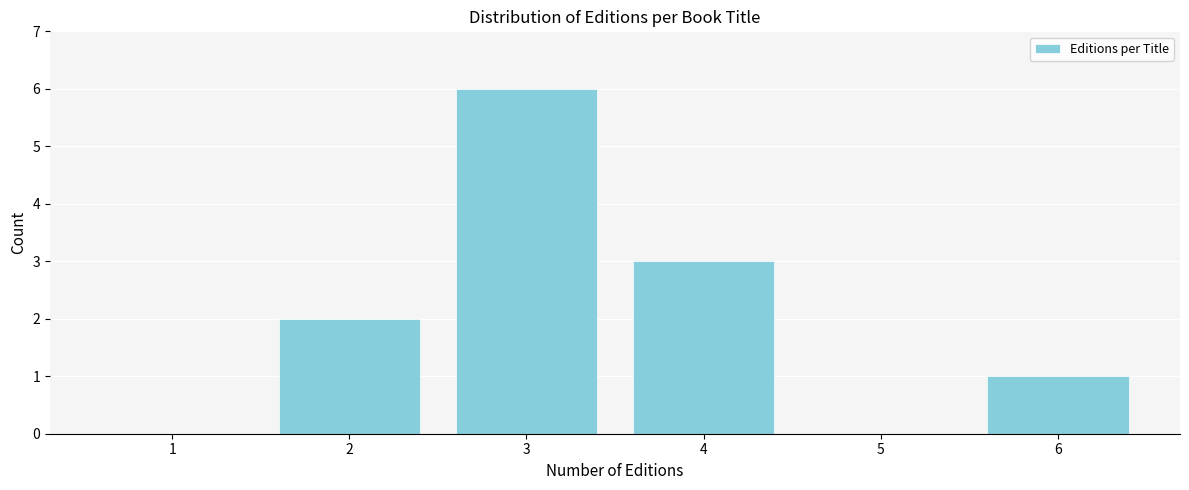

Reading left to right, list all the values displayed in this chart.

1=0	2=2	3=6	4=3	5=0	6=1